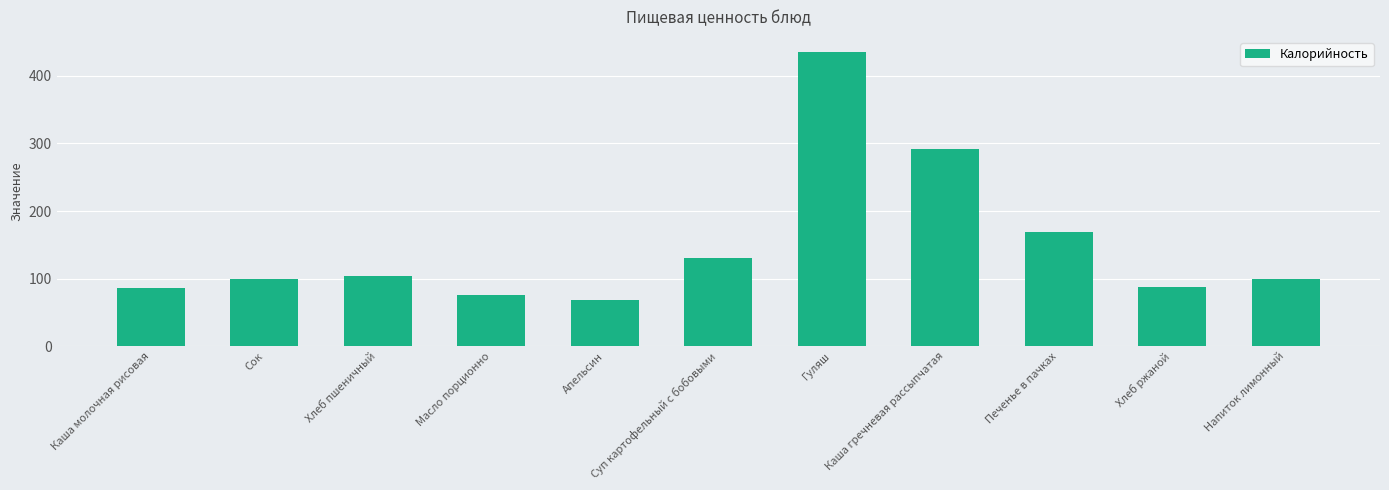

What is the maximum value shown in the chart?

436